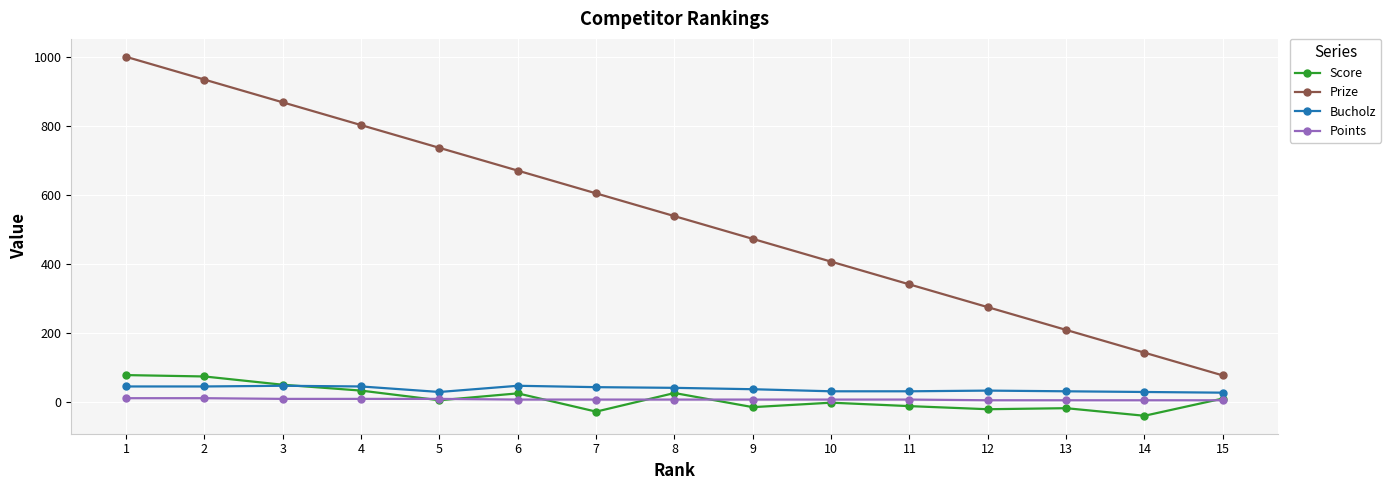

What is the difference between the highest and lowest values at 10?

409